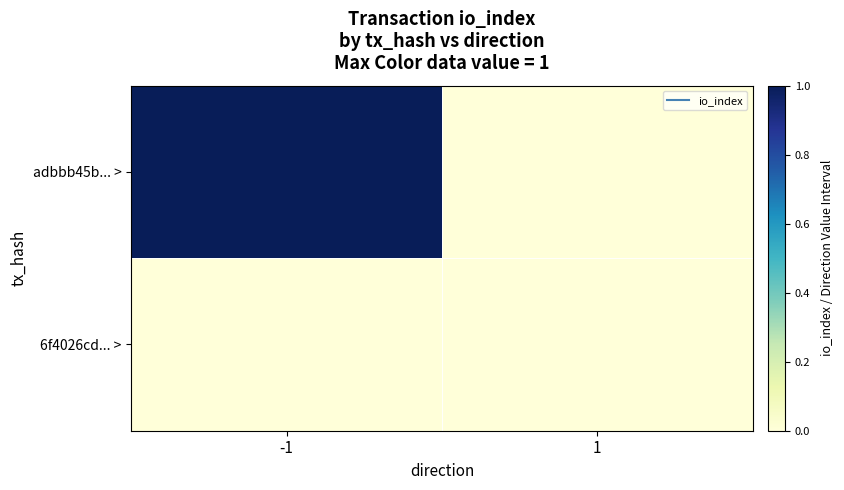

Between -1 and 1, which series saw the biggest shift?

adbbb45b... >